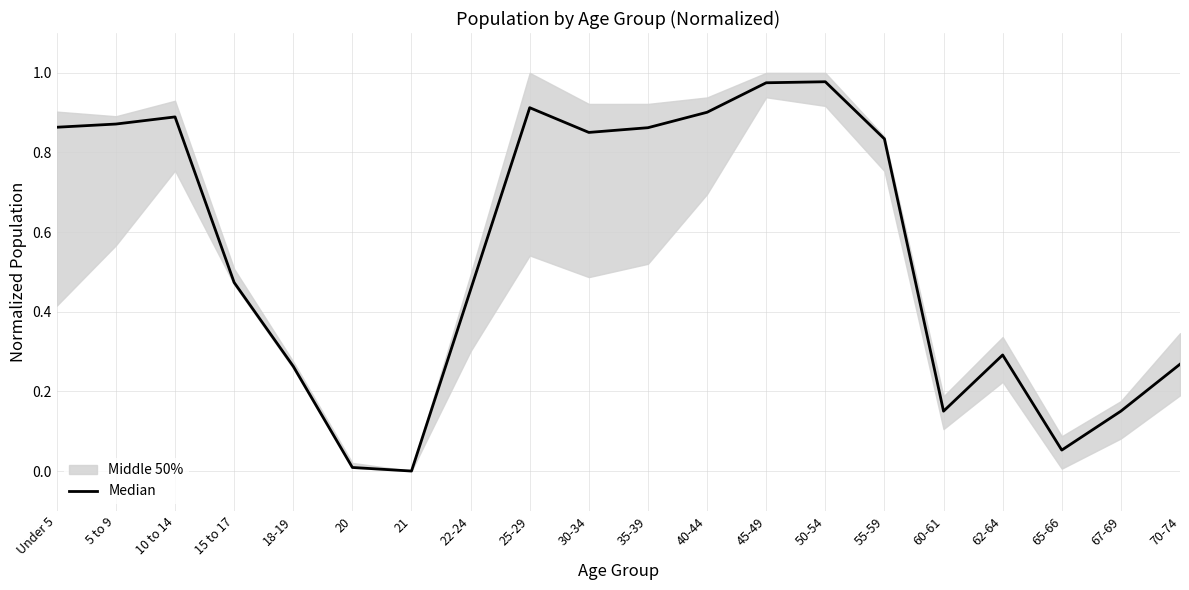

The chart shows a value of 0.9 at 35-39. True or false?

True